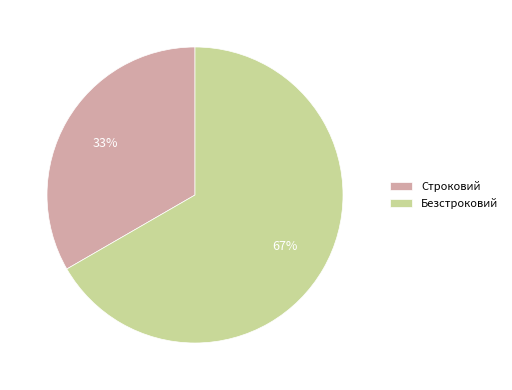

What percentage is the Безстроковий slice, to the nearest percent?

67%